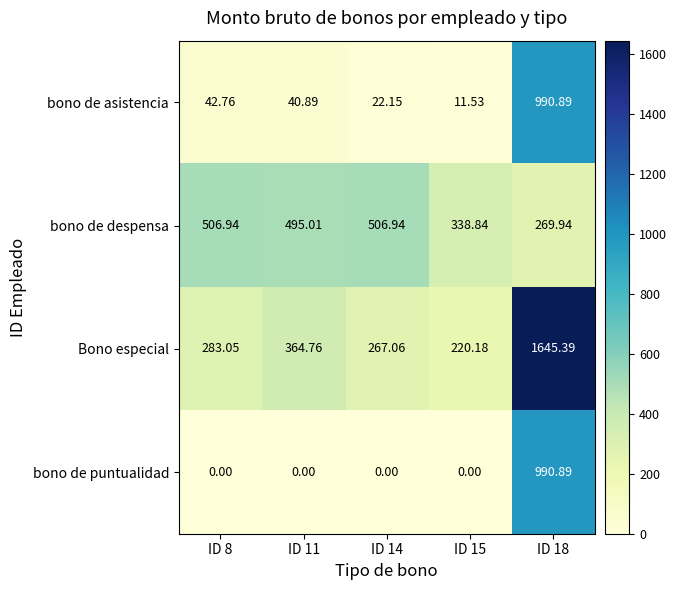

Which series has the largest total across all categories?

Bono especial